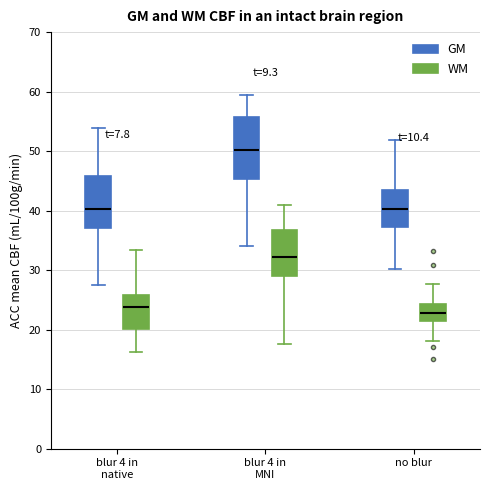

Which box is the tallest, from its lower edge to its upper edge?

blur 4 in MNI (GM)